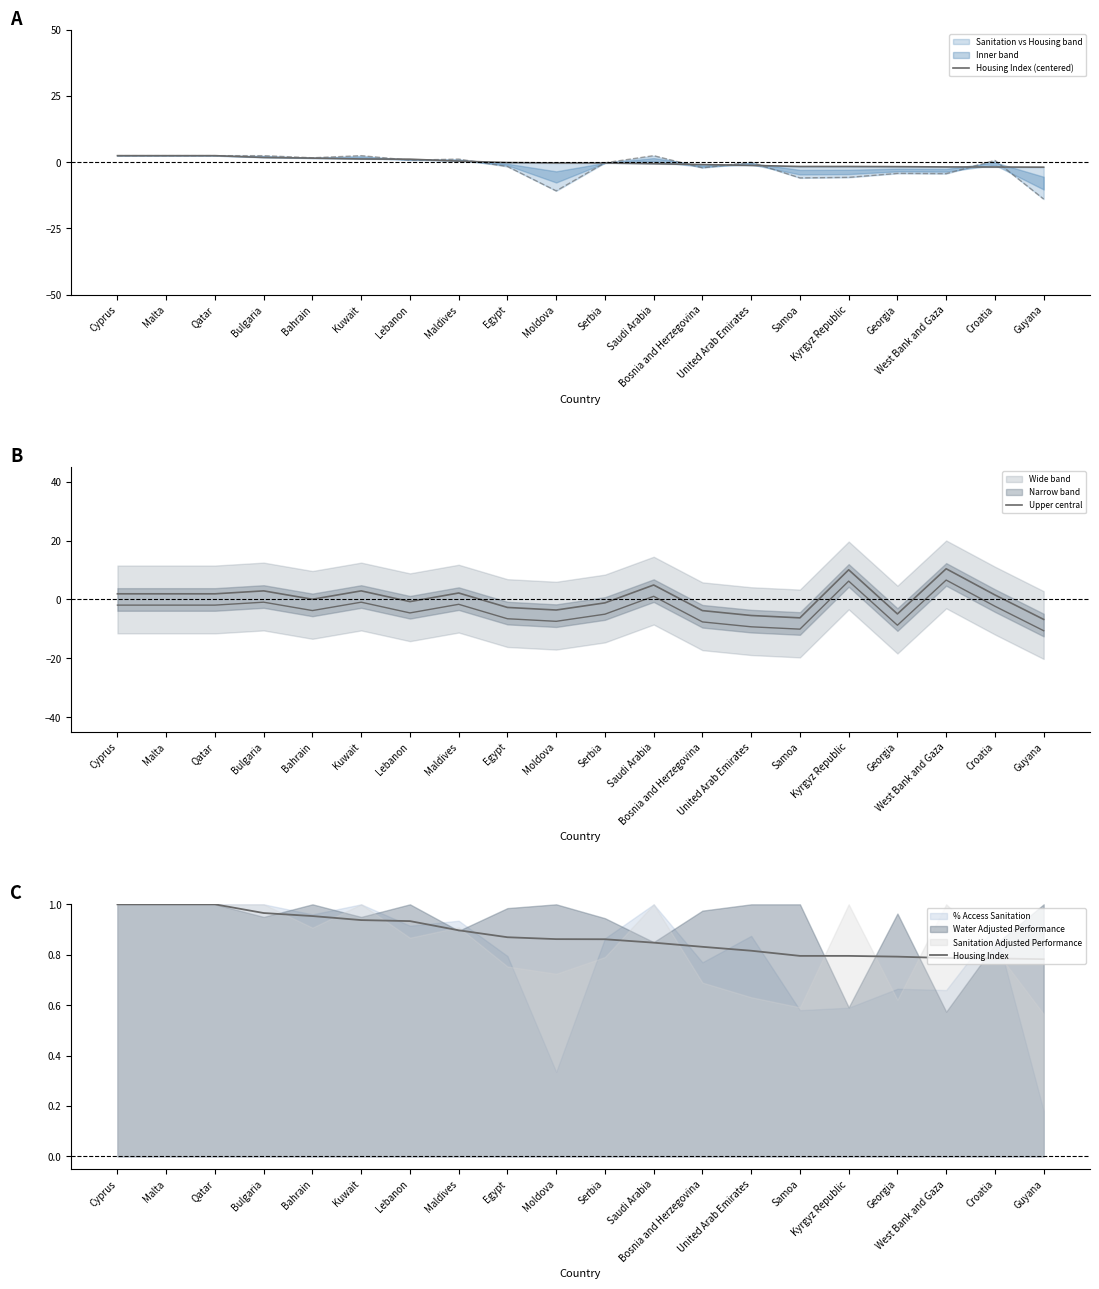

How many distinct data groups are displayed?

3